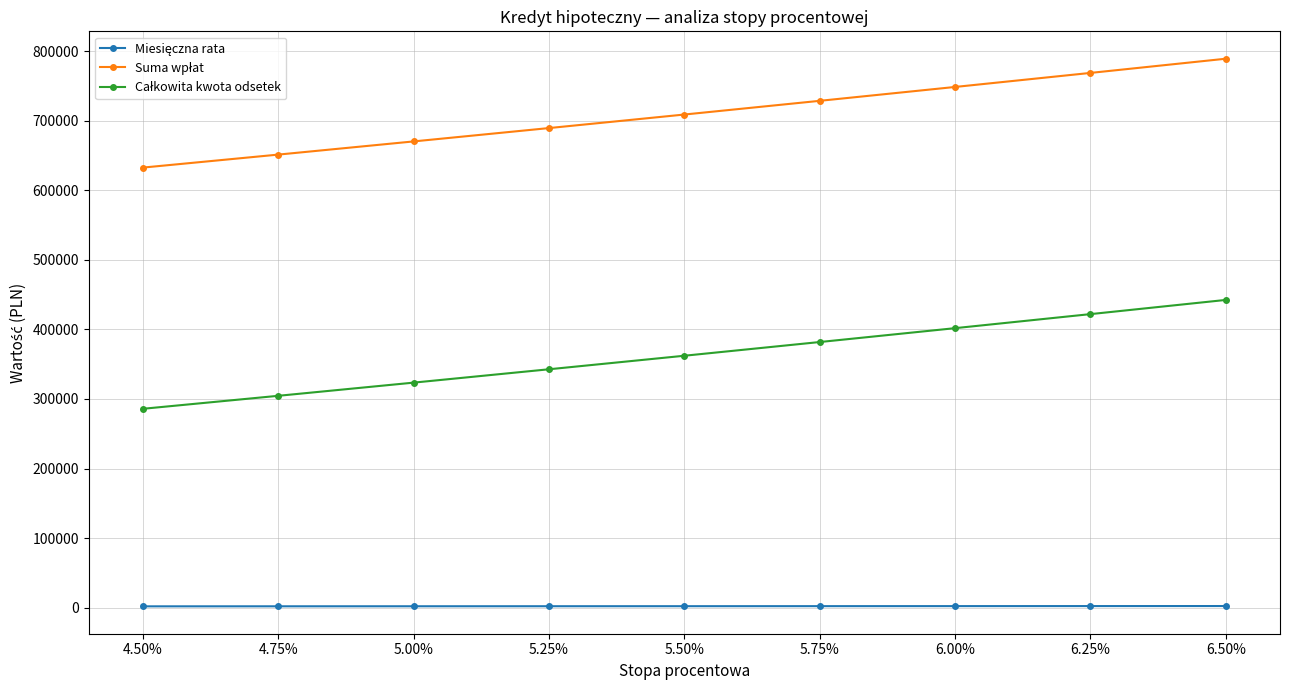

At how many categories does at least one series exceed 218686?

9